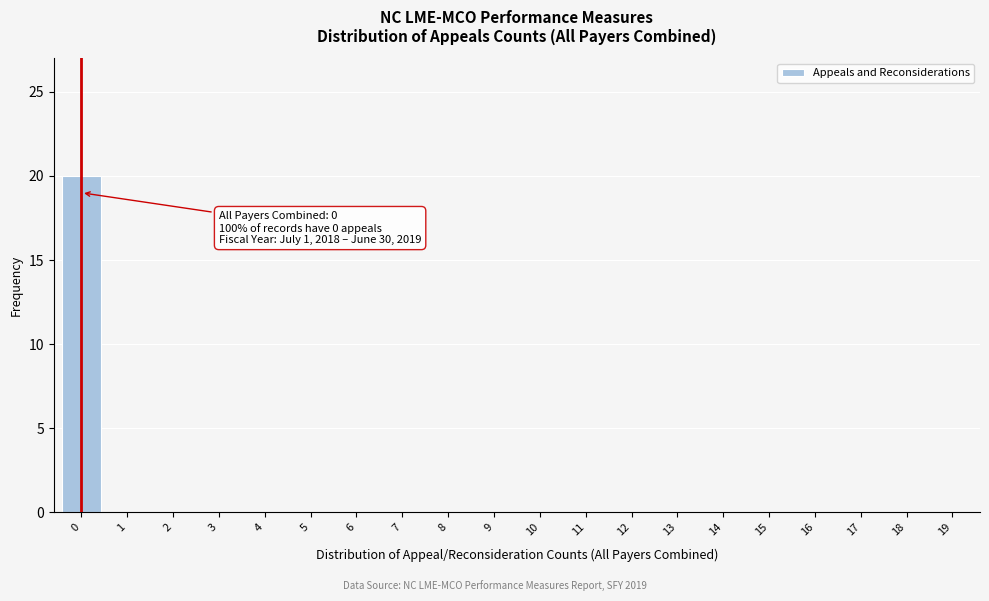

Reading left to right, list all the values displayed in this chart.

0=20	1=0	2=0	3=0	4=0	5=0	6=0	7=0	8=0	9=0	10=0	11=0	12=0	13=0	14=0	15=0	16=0	17=0	18=0	19=0